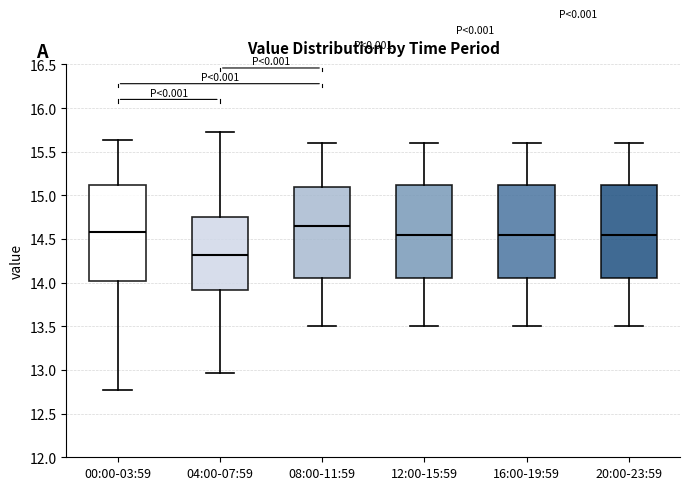

Which box's median line is the highest?

08:00-11:59